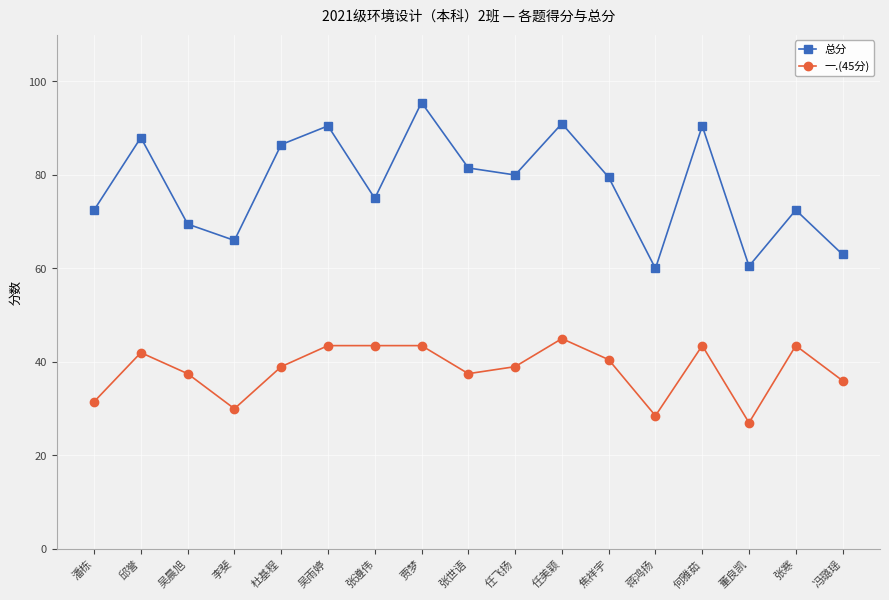

What is the label of the 3rd point from the left?

吴晨旭